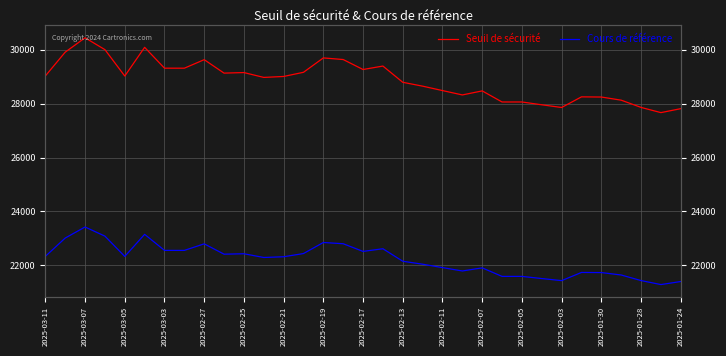

At which label does Cours de référence first exceed 22314?

2025-03-11